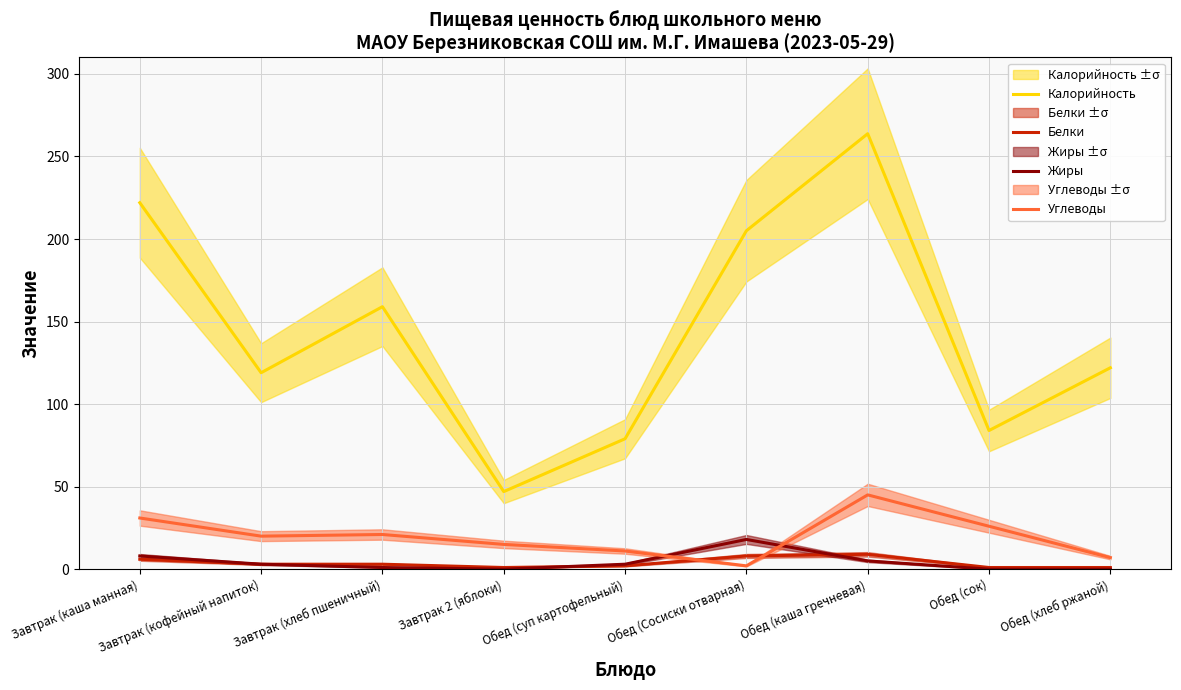

Reading left to right, transcribe all the data shown in this chart.

Калорийность: 222.0	119.0	159.0	47.0	79.0	205.0	263.8	84.0	122.0
Белки: 6.0	3.0	3.0	1.0	2.0	8.0	9.0	1.0	1.0
Жиры: 8.0	3.0	1.0	0.0	3.0	18.0	5.0	0.0	0.0
Углеводы: 31.0	20.0	21.0	15.0	11.0	2.0	45.0	26.0	7.0